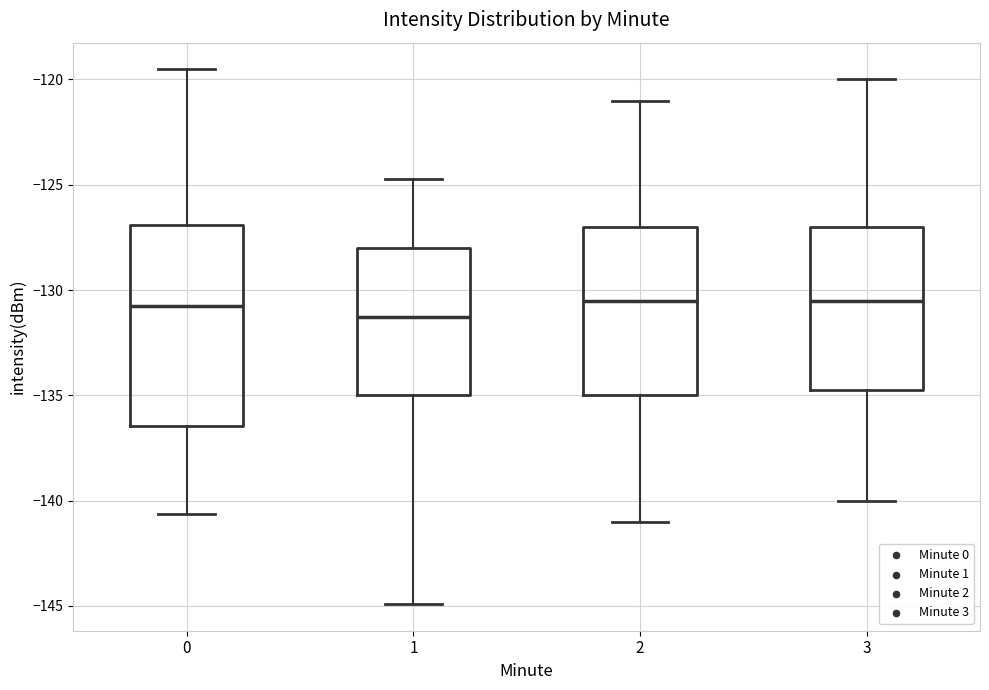

Reading left to right, transcribe this box plot: for each box, give where its median line is, the range the box spans, and where its two whiskers end, as read against the y-axis. The values are not printed on the chart, so give them approximately, as read against the axis.

0: median -130.5, box -136.5 to -127.0, whiskers -140.5 to -119.5
1: median -131.5, box -135.0 to -128.0, whiskers -145.0 to -124.5
2: median -130.5, box -135.0 to -127.0, whiskers -141.0 to -121.0
3: median -130.5, box -134.5 to -127.0, whiskers -140.0 to -120.0